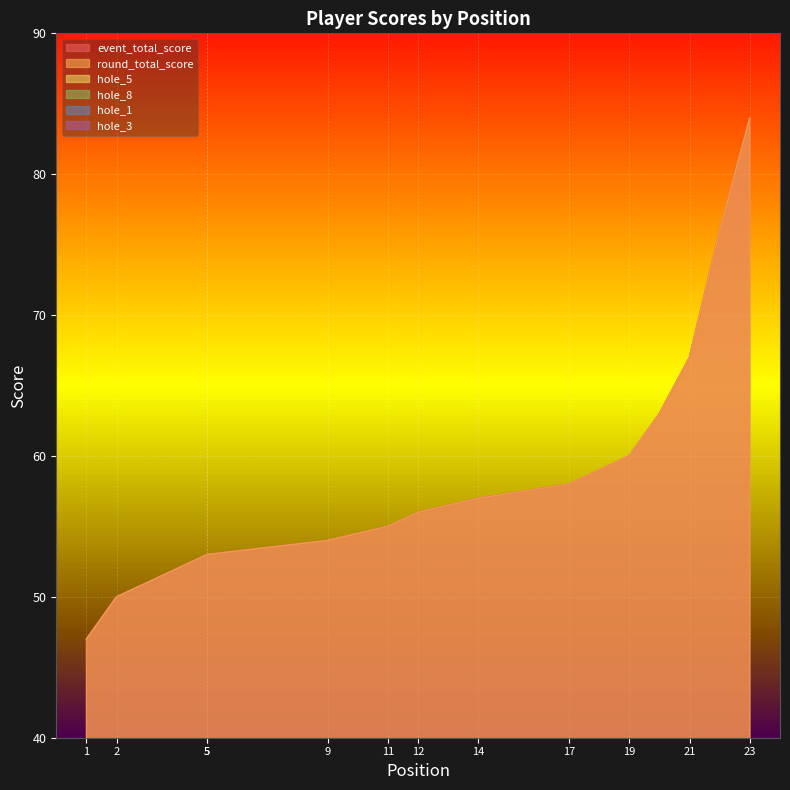

How many lines are shown in the chart?

6